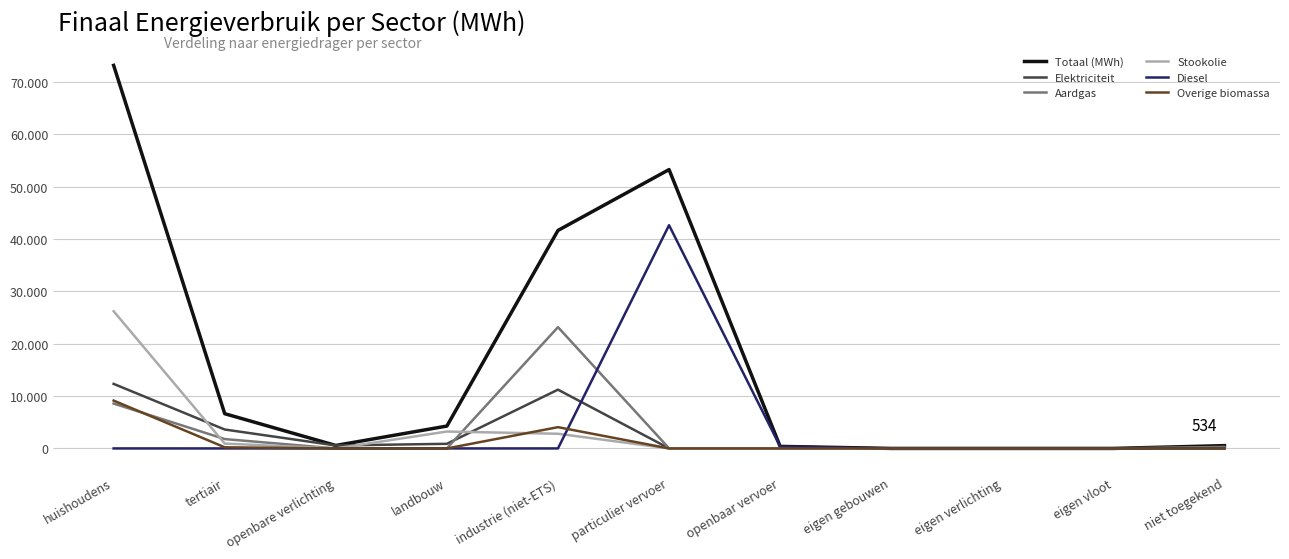

What is the label of the 2nd point from the right?

eigen vloot